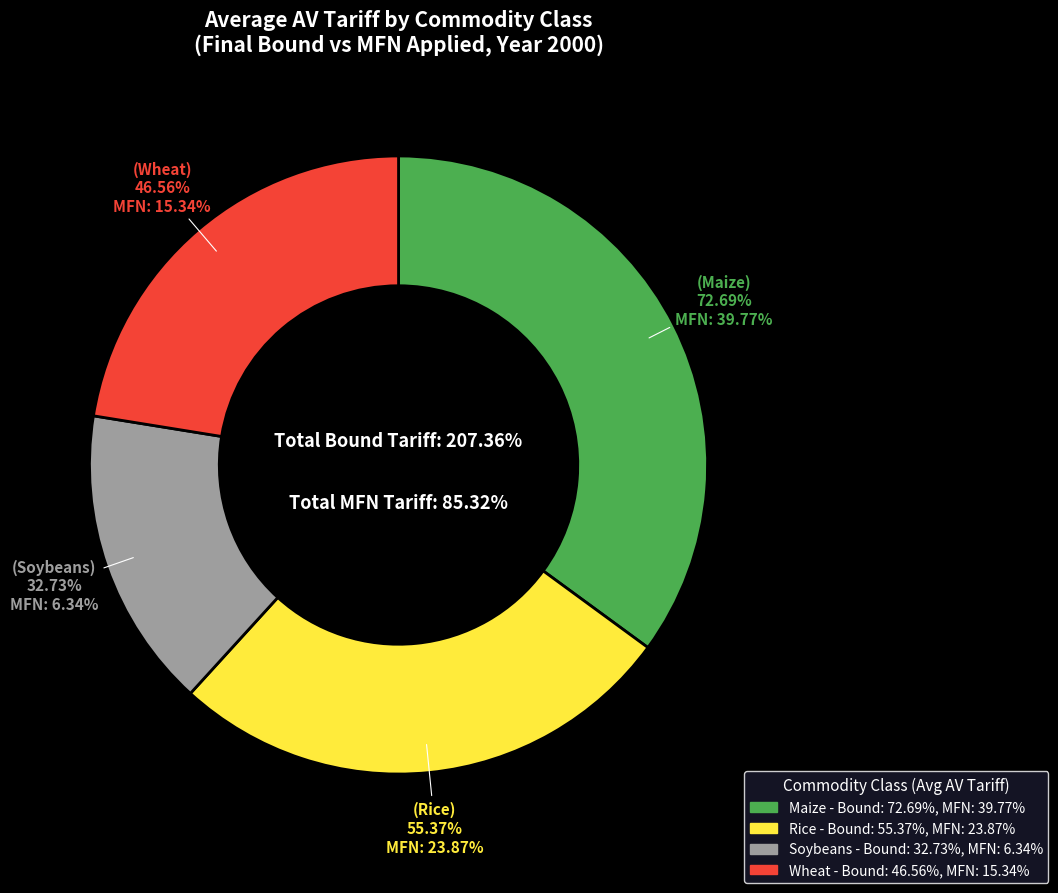

Count the number of slices in the pie.

4